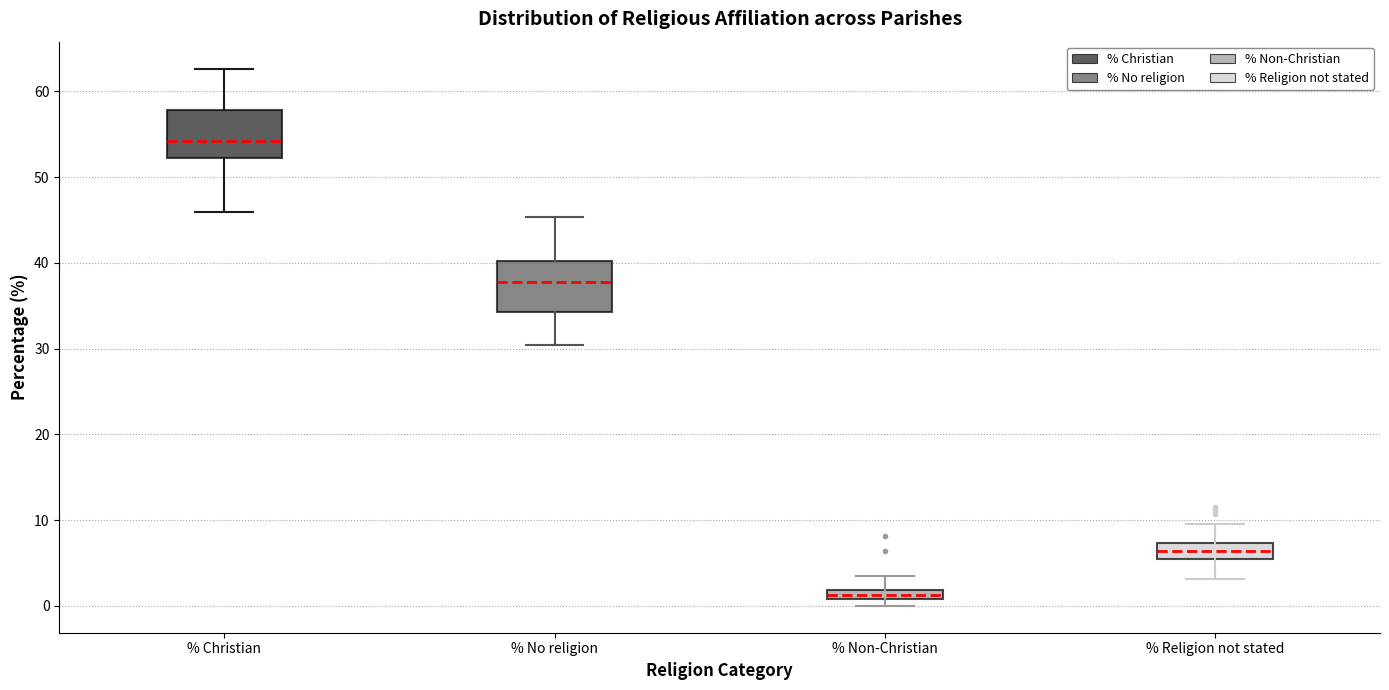

Where does the median line of the box for % Religion not stated sit on the y-axis? The values are not printed on the chart, so give them approximately, as read against the axis.

6